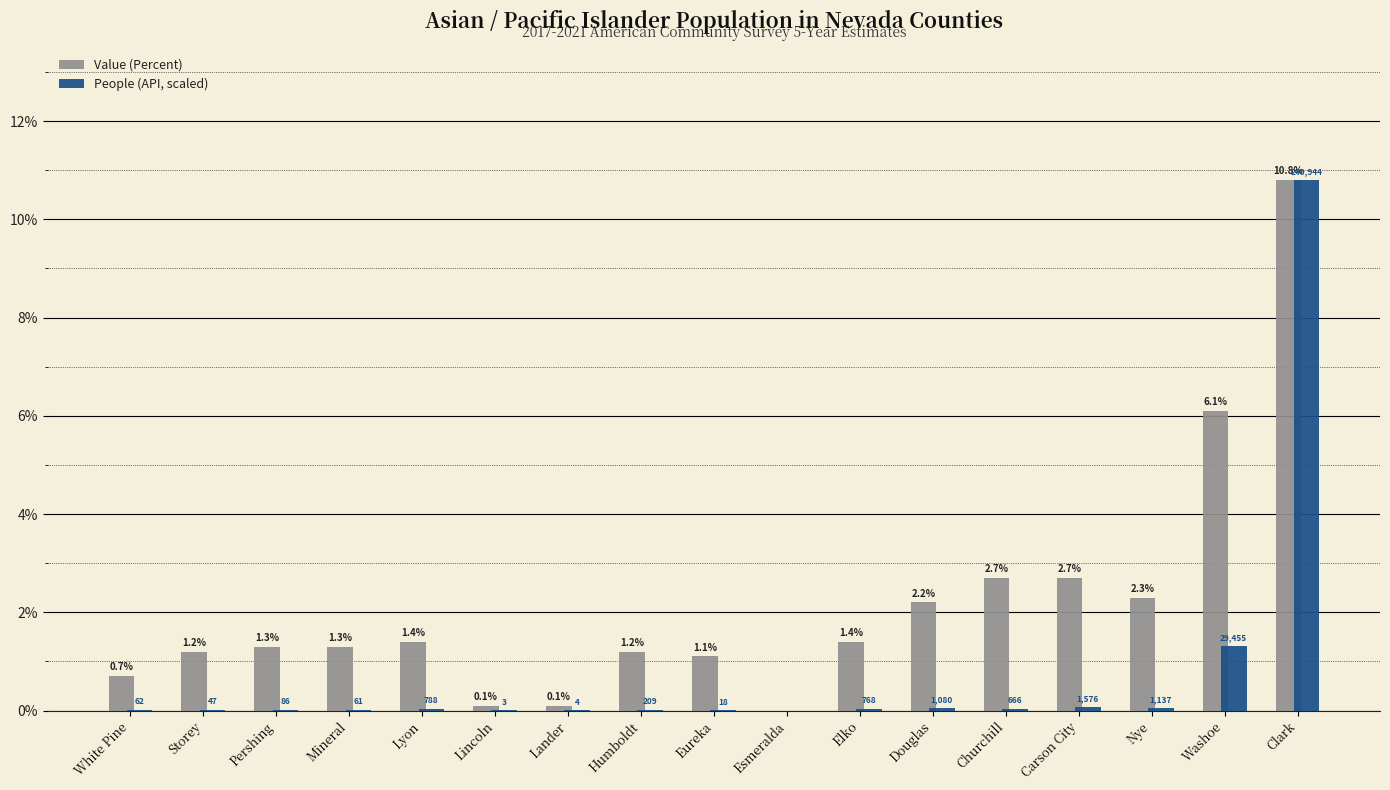

Which series changed the most between Lincoln and Esmeralda?

Value (Percent)